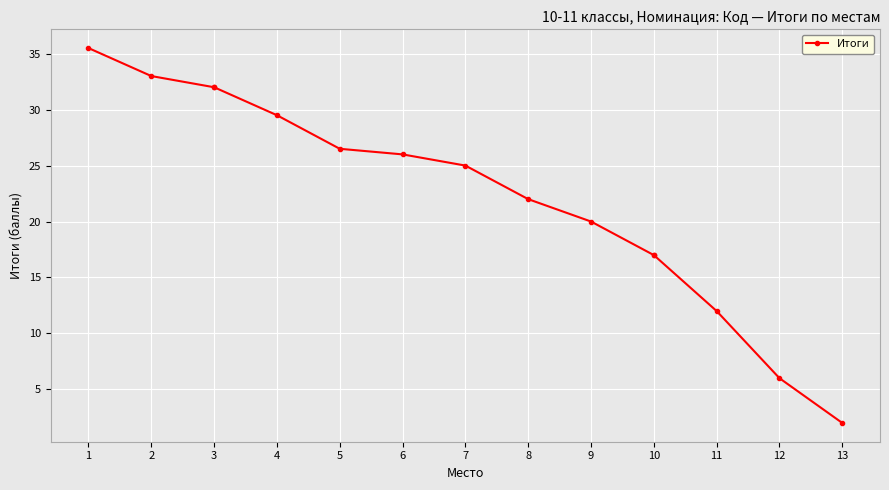

The value at 13 is 0.7. True or false?

False